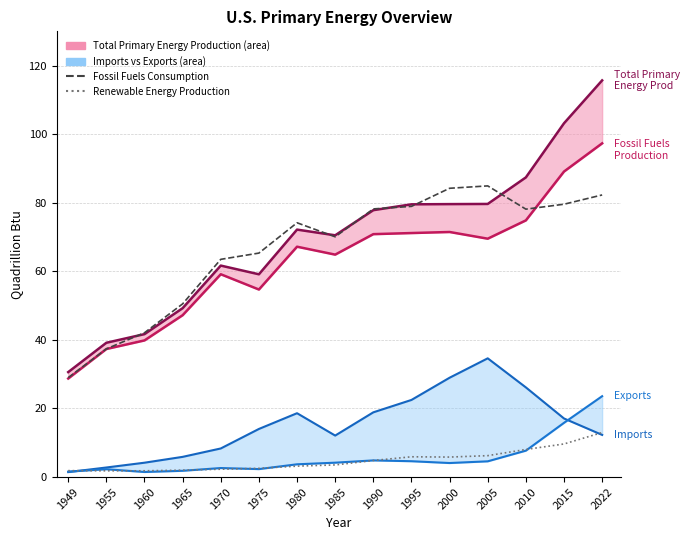

How many lines are shown in the chart?

6